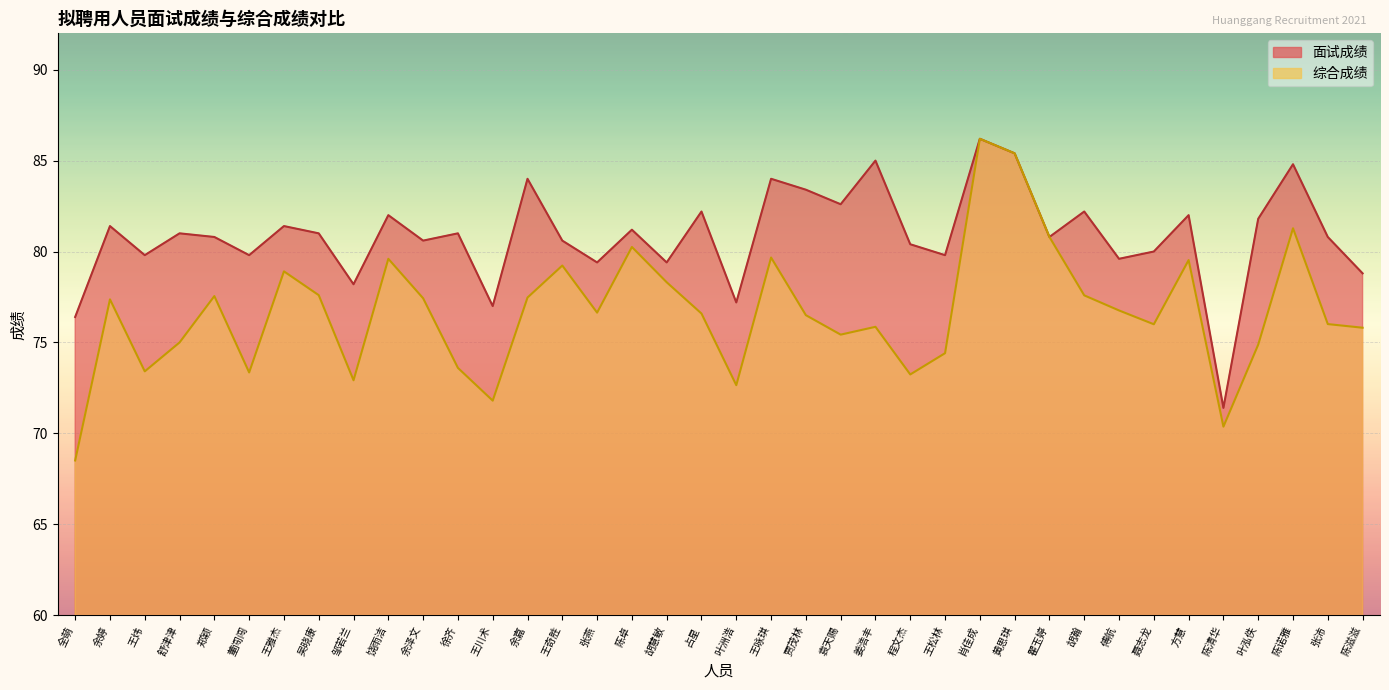

Where is 面试成绩 nearest to the value 78?

邹若兰